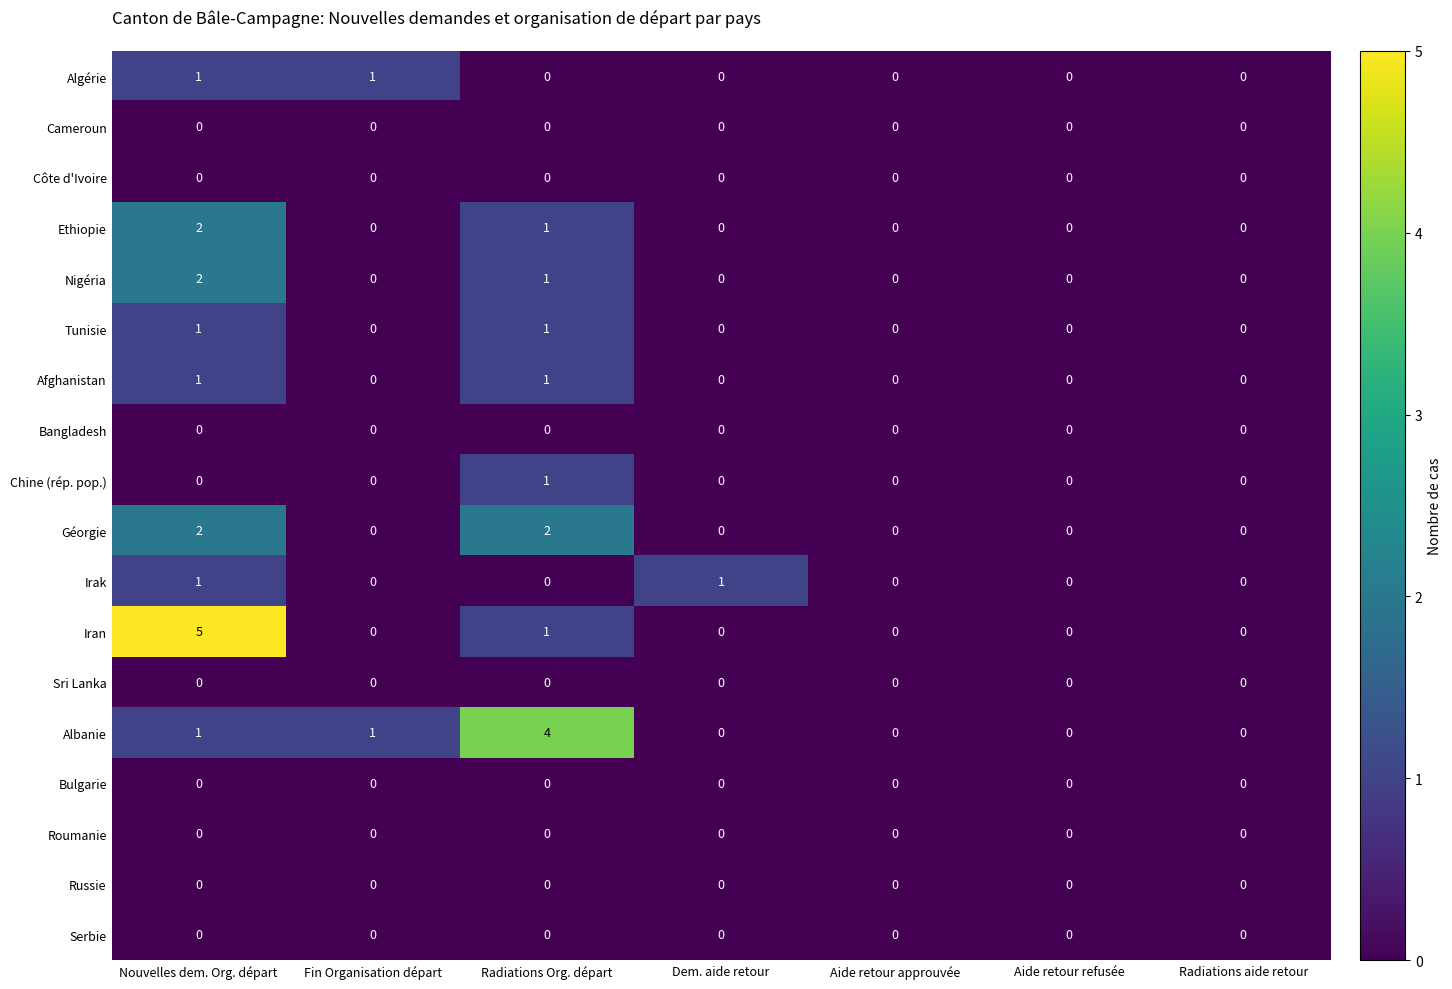

The Serbie series shows 0 at Aide retour approuvée. True or false?

True